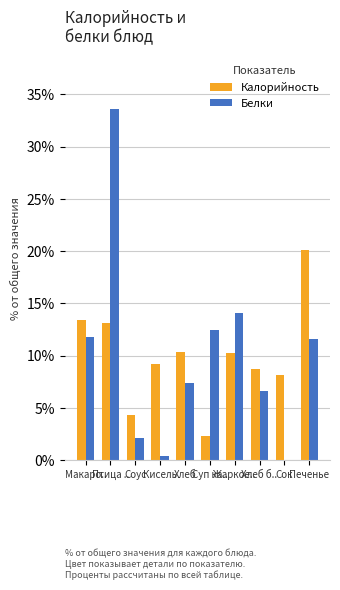

True or false: Белки has a value of 2.1 at Соус.

True